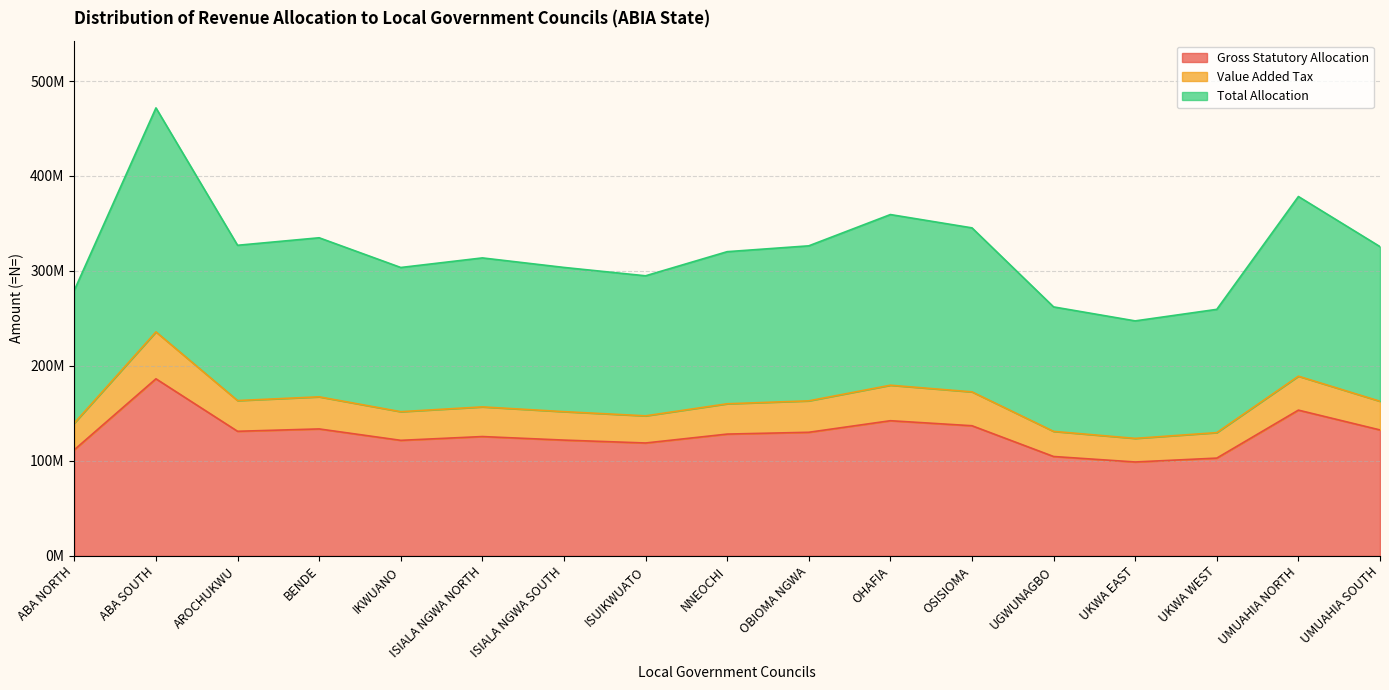

Which series has the largest total across all categories?

Total Allocation